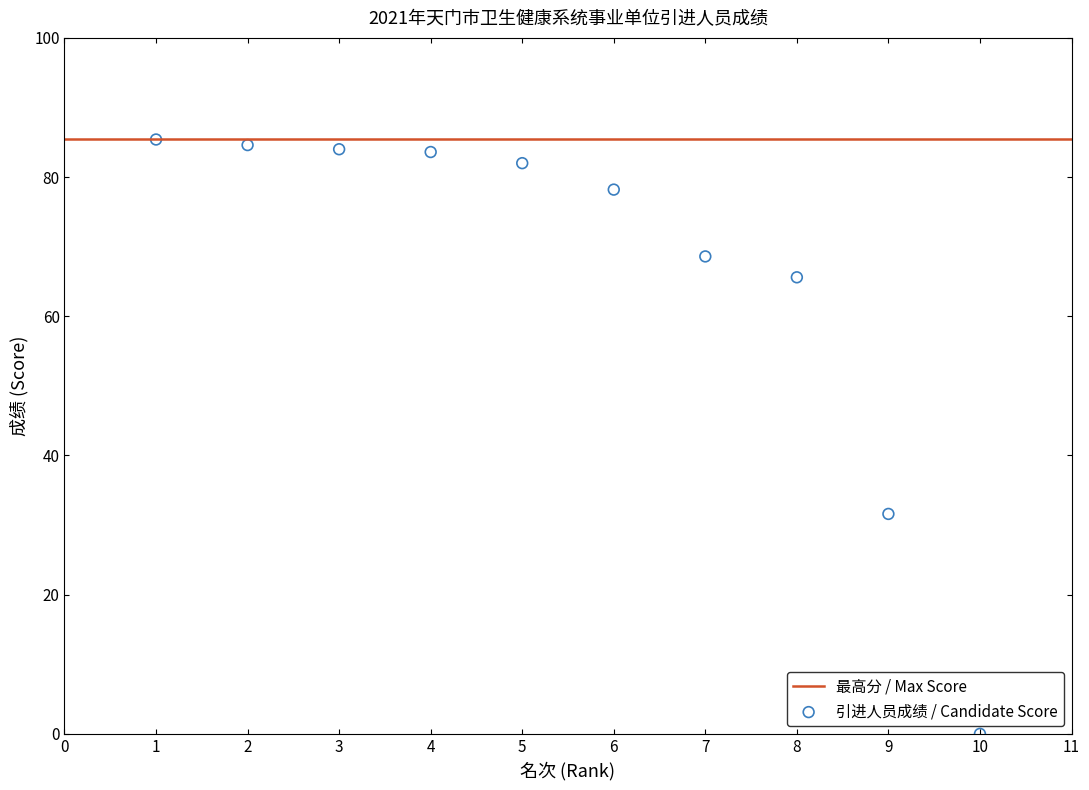

What is the range of Y values (max minus min)?

85.4